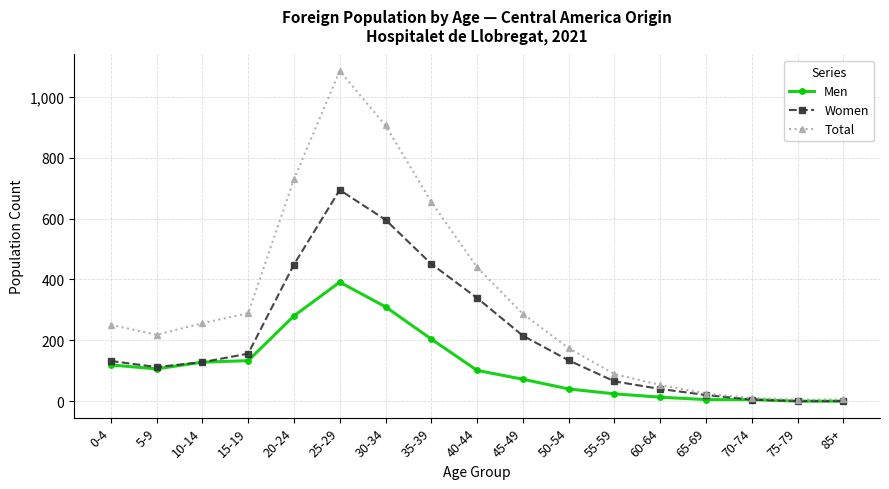

Rank the series by their average value, from highest to lowest.

Total, Women, Men